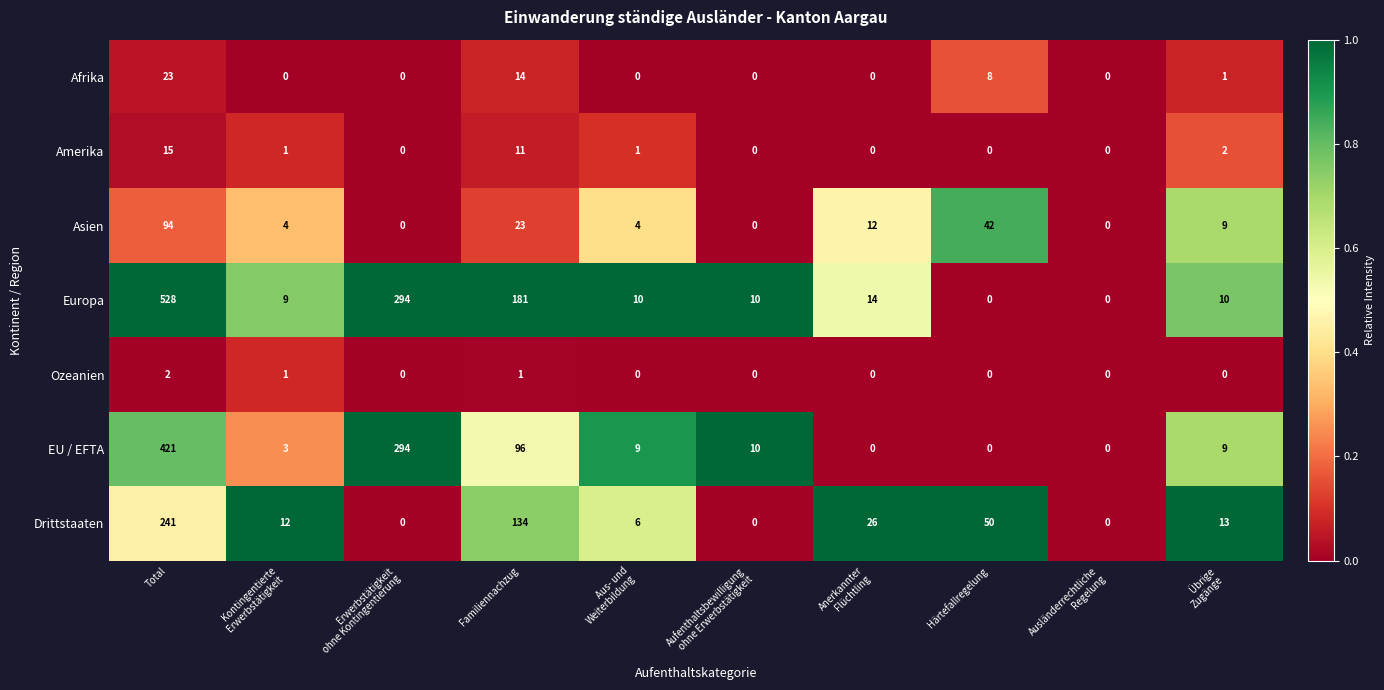

At which category does the chart reach its peak across all series?

Total